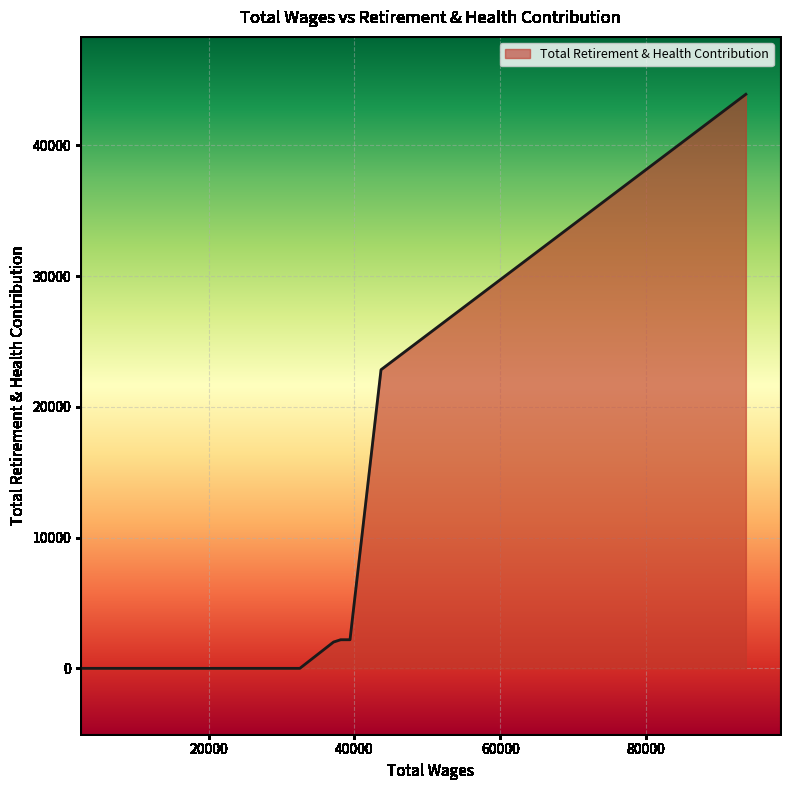

Count the number of data series in this chart.

1